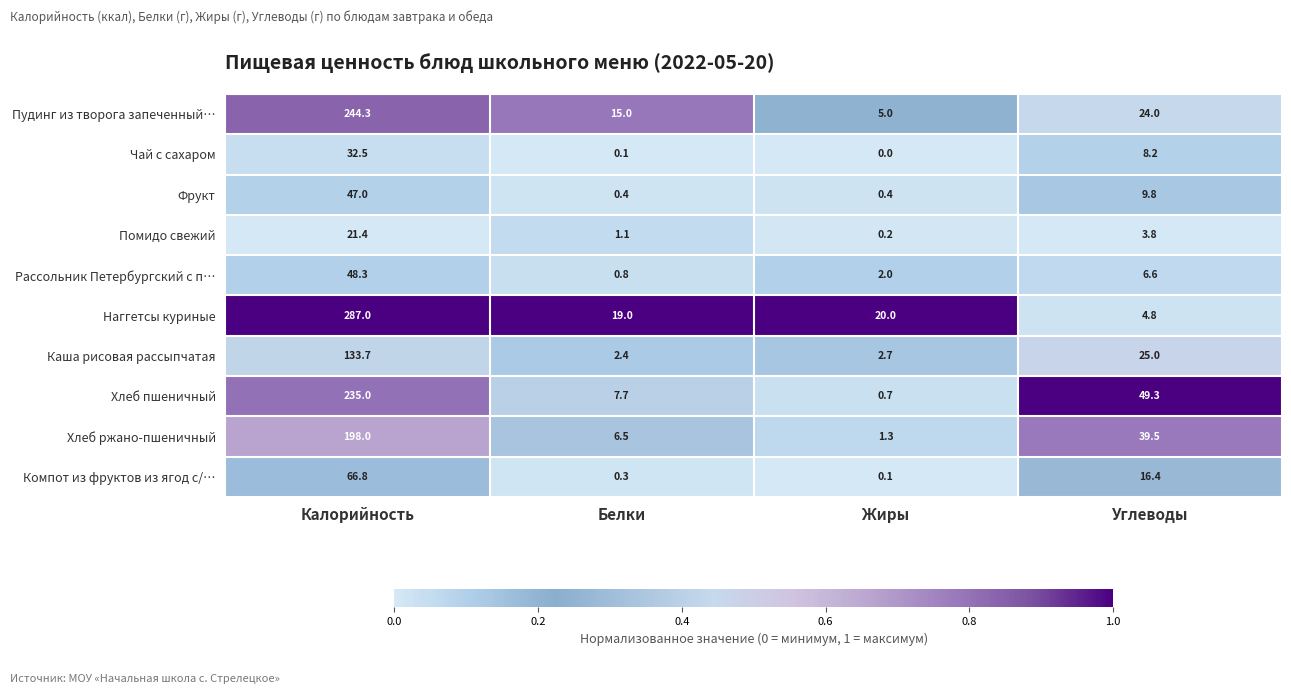

The value of Чай с сахаром at Жиры is 21.8. True or false?

False